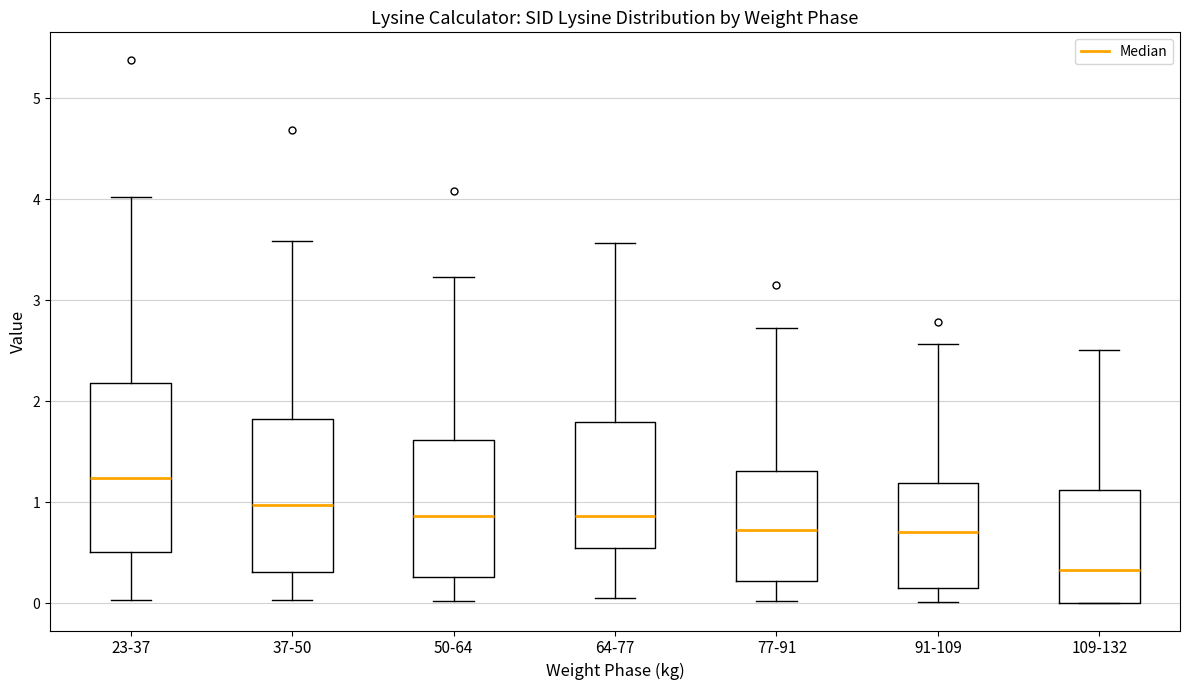

Reading left to right, transcribe this box plot: for each box, give where its median line is, the range the box spans, and where its two whiskers end, as read against the y-axis. The values are not printed on the chart, so give them approximately, as read against the axis.

23-37: median 1.2, box 0.5 to 2.2, whiskers 0.0 to 4.0
37-50: median 1.0, box 0.3 to 1.8, whiskers 0.0 to 3.6
50-64: median 0.9, box 0.3 to 1.6, whiskers 0.0 to 3.2
64-77: median 0.9, box 0.5 to 1.8, whiskers 0.1 to 3.6
77-91: median 0.7, box 0.2 to 1.3, whiskers 0.0 to 2.7
91-109: median 0.7, box 0.2 to 1.2, whiskers 0.0 to 2.6
109-132: median 0.3, box 0.0 to 1.1, whiskers 0.0 to 2.5